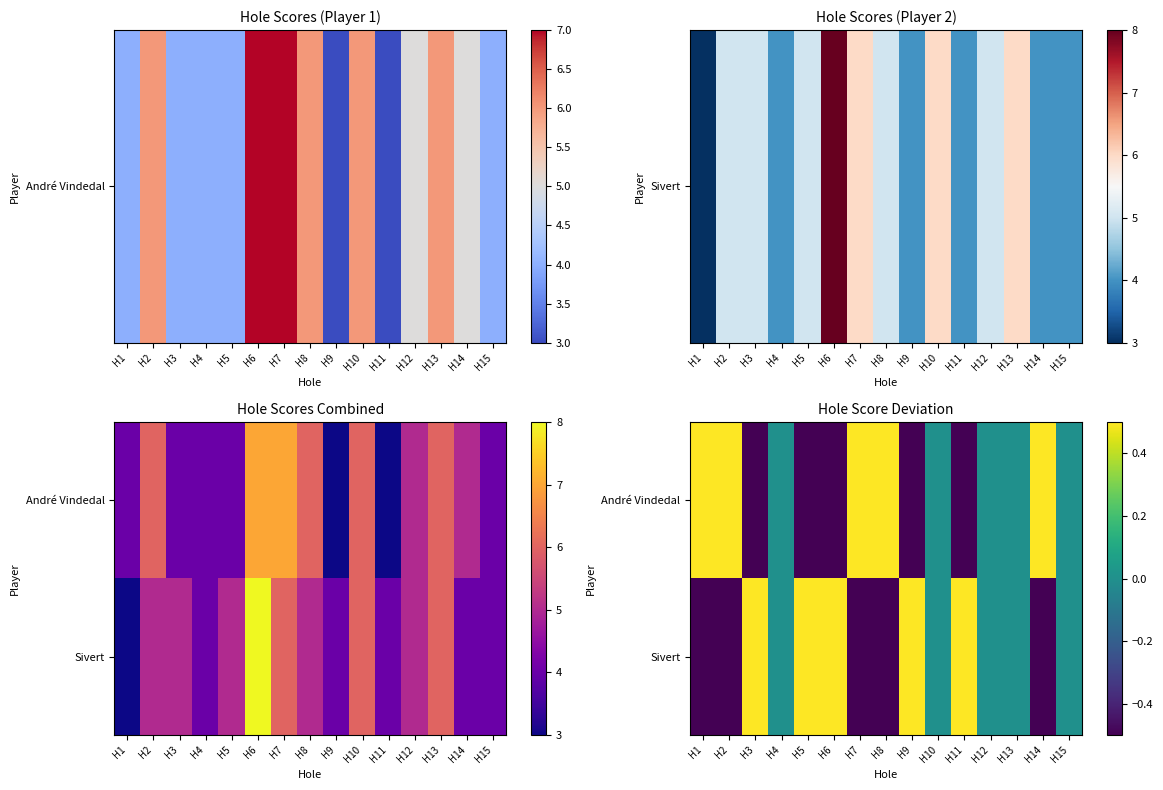

At which label does Sivert first exceed 0?

H3